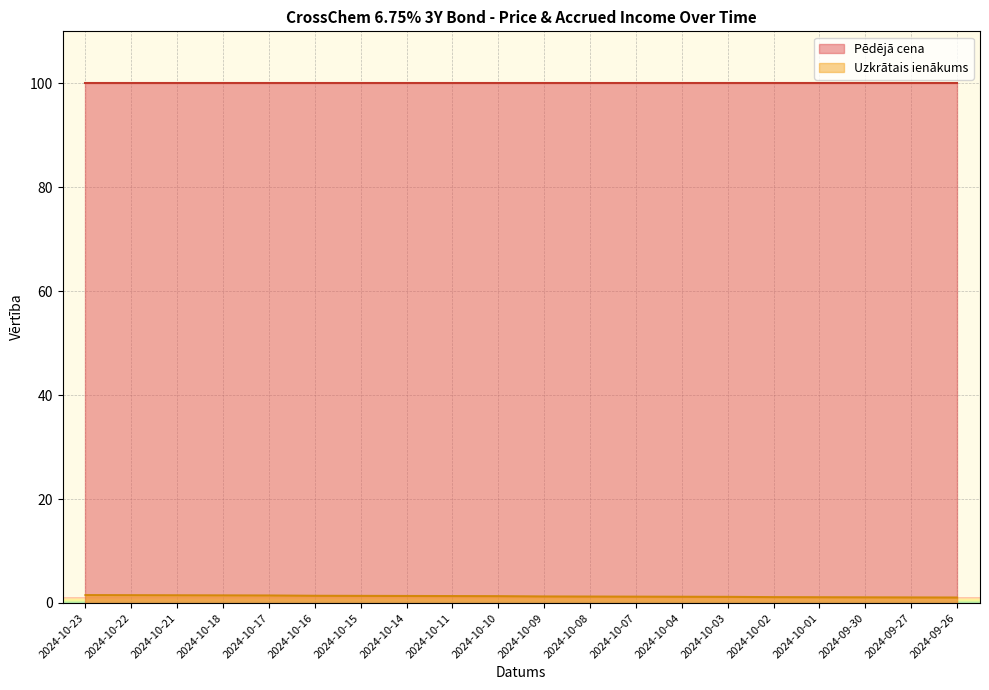

The value at 2024-10-07 is 1.2. True or false?

True